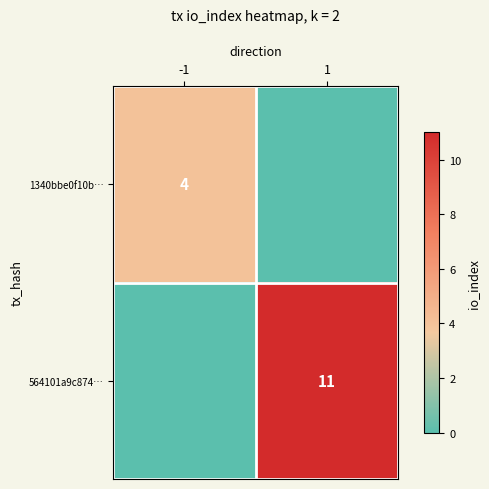

The 564101a9c874… series shows 19 at 1. True or false?

False